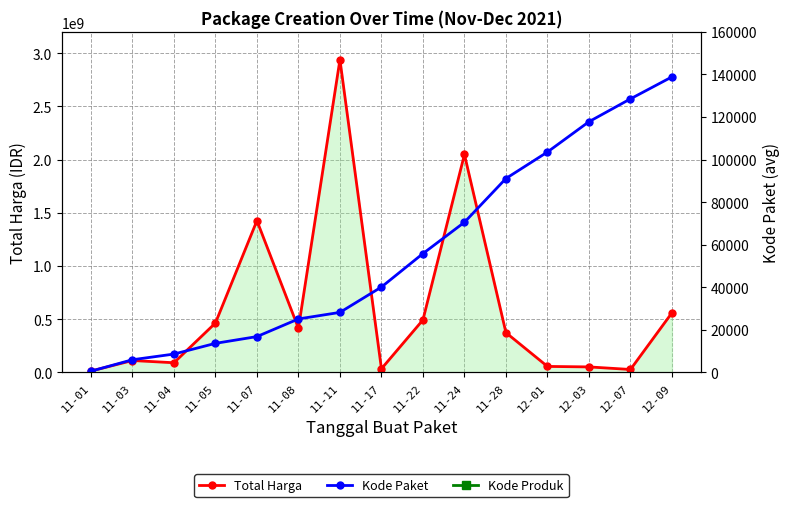

Which has a higher value, 11-05 or 11-24?

11-24